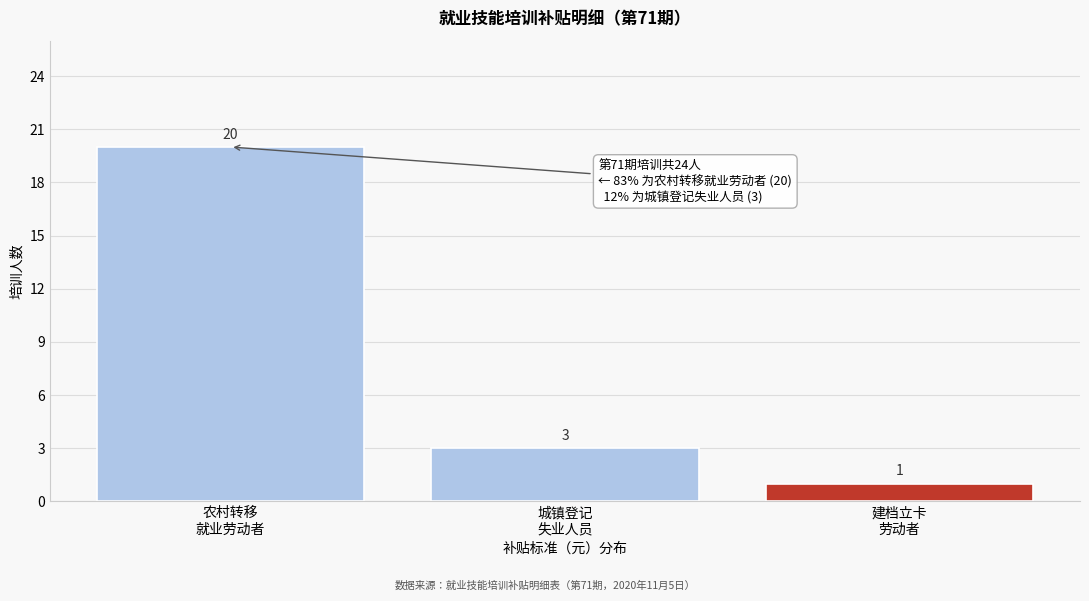

Reading right to left, transcribe all the data shown in this chart.

1	3	20